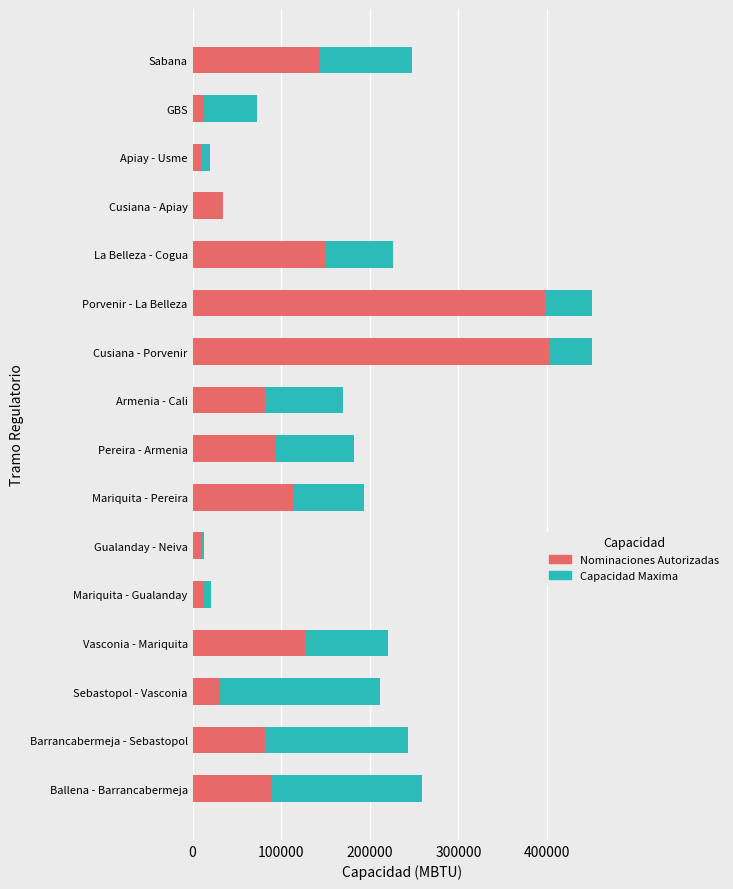

The value of Nominaciones Autorizadas at Vasconia - Mariquita is 127630.0. True or false?

True